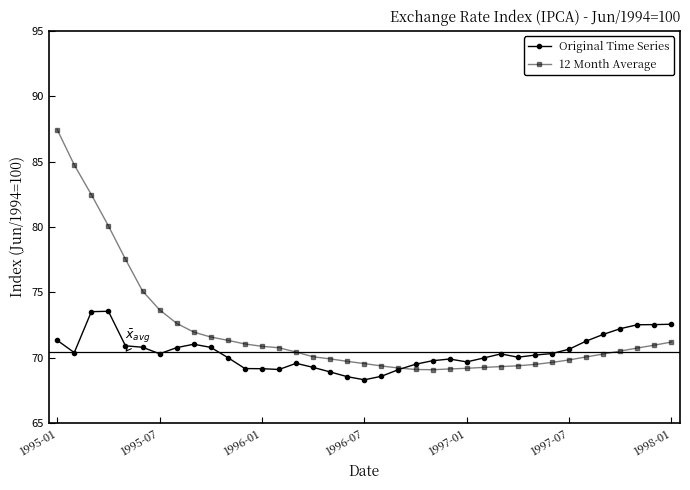

What is the value of the Original Time Series point at the 23rd from the left?

69.8